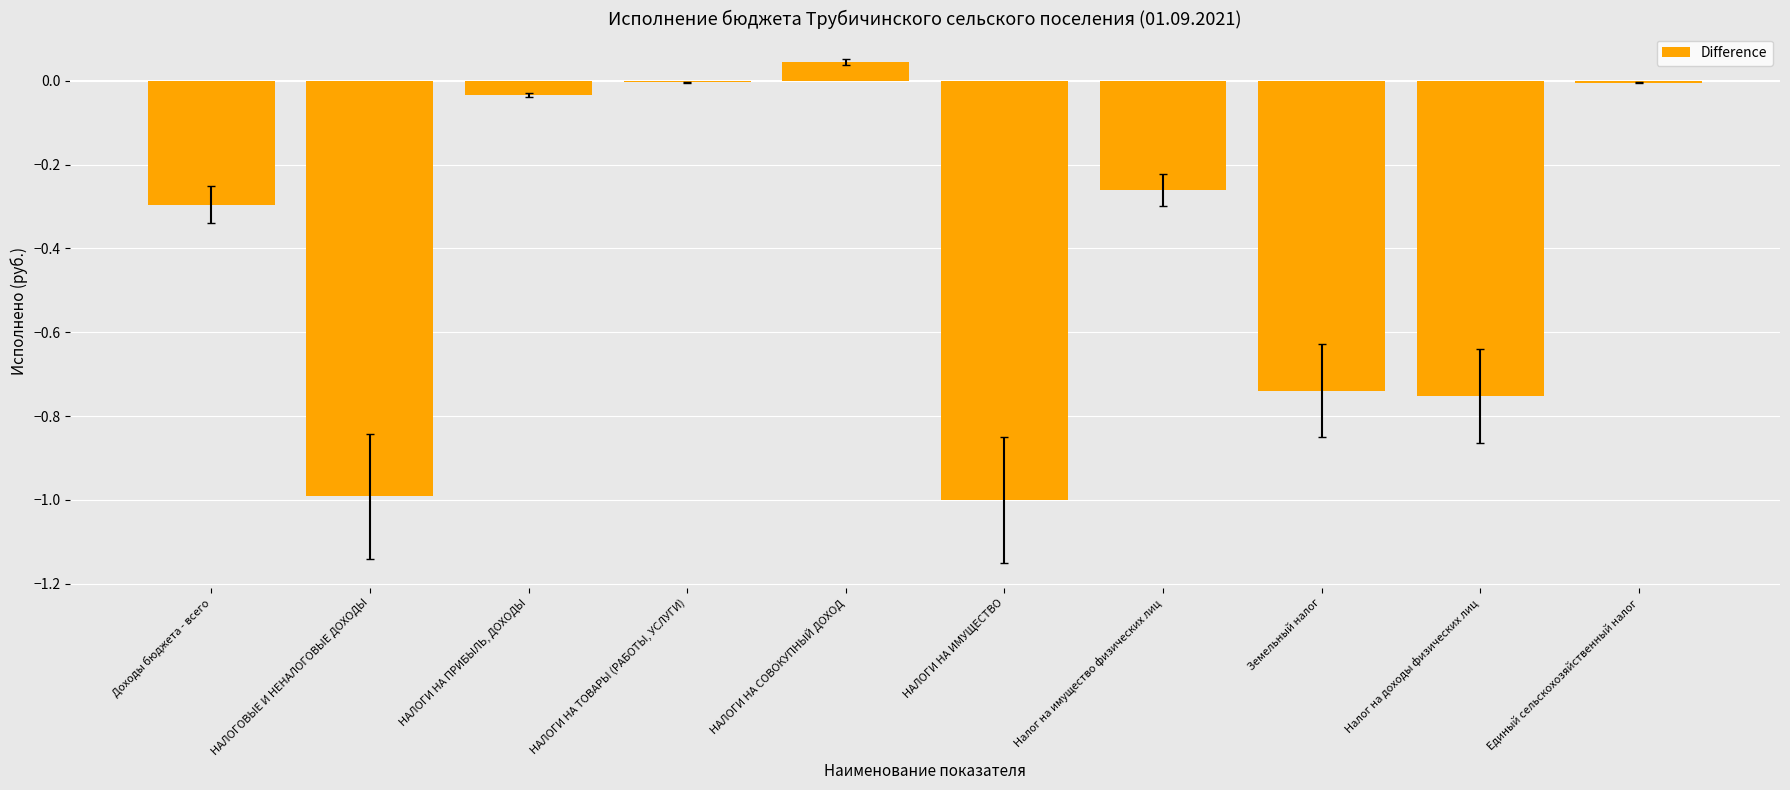

Is it true that the value at Единый сельскохозяйственный налог is -0.0?

True